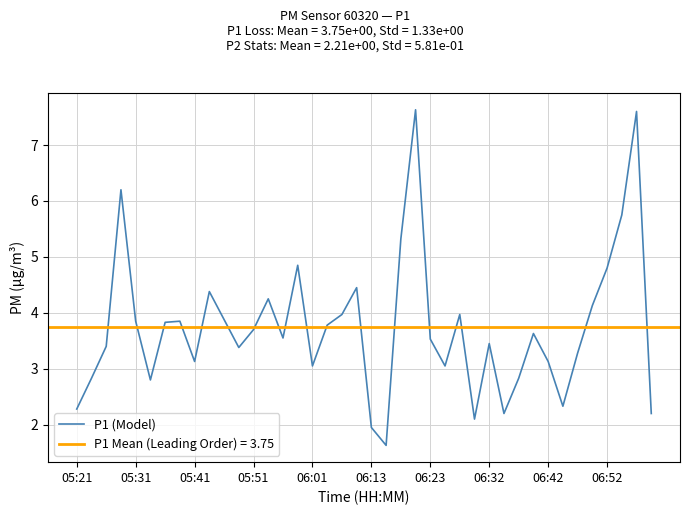

Is it true that the value at 35 is 4.1?

True